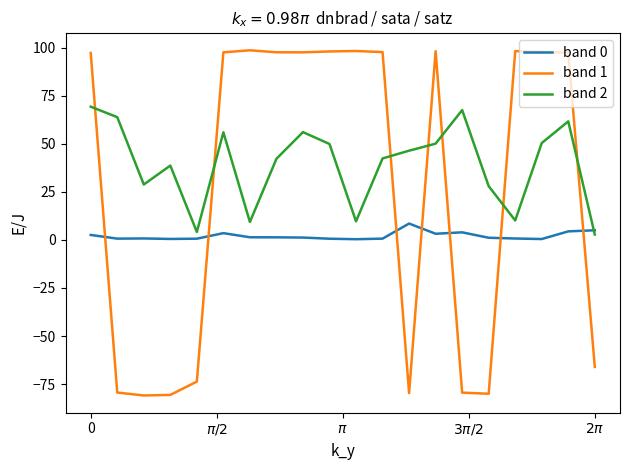

What are all the series names shown in the legend?

band 0, band 1, band 2